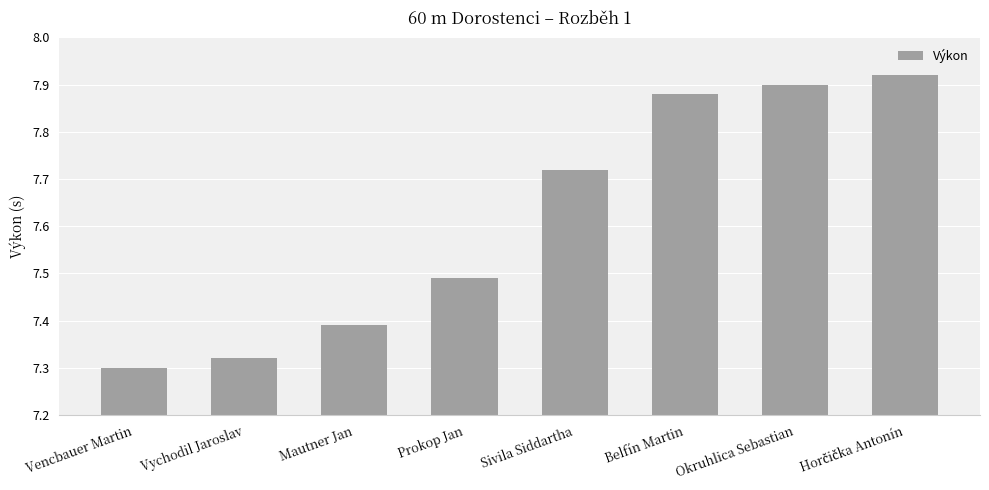

Is it true that the value at Belfín Martin is 7.9?

True